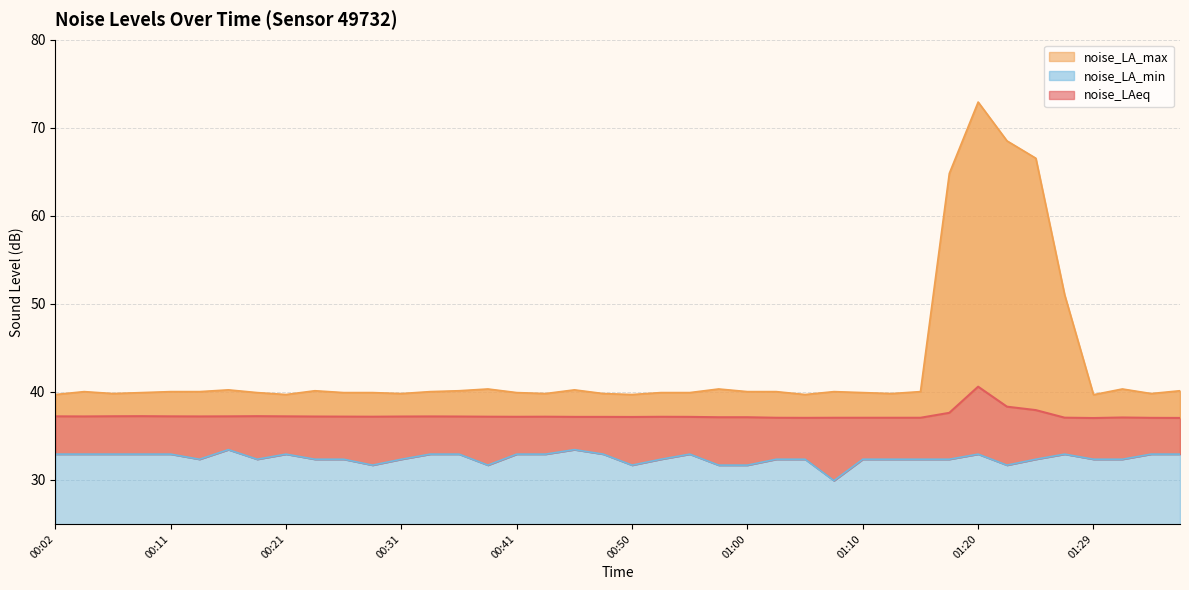

How many lines are shown in the chart?

3